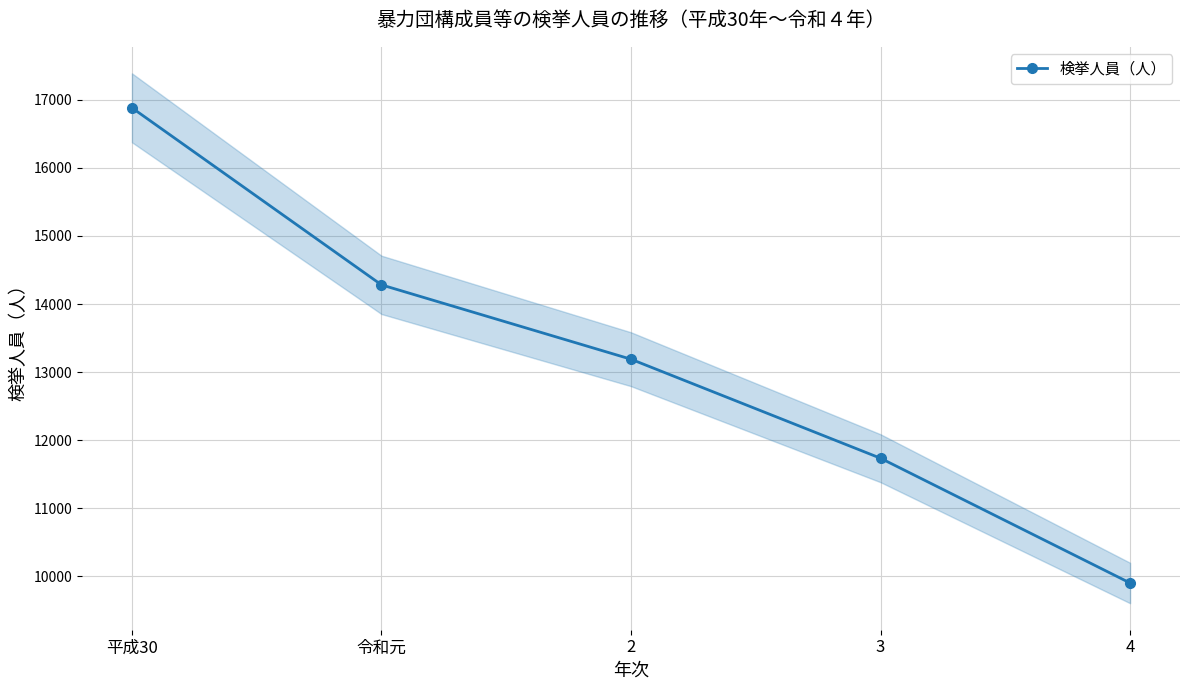

What position from the left is 平成30?

1